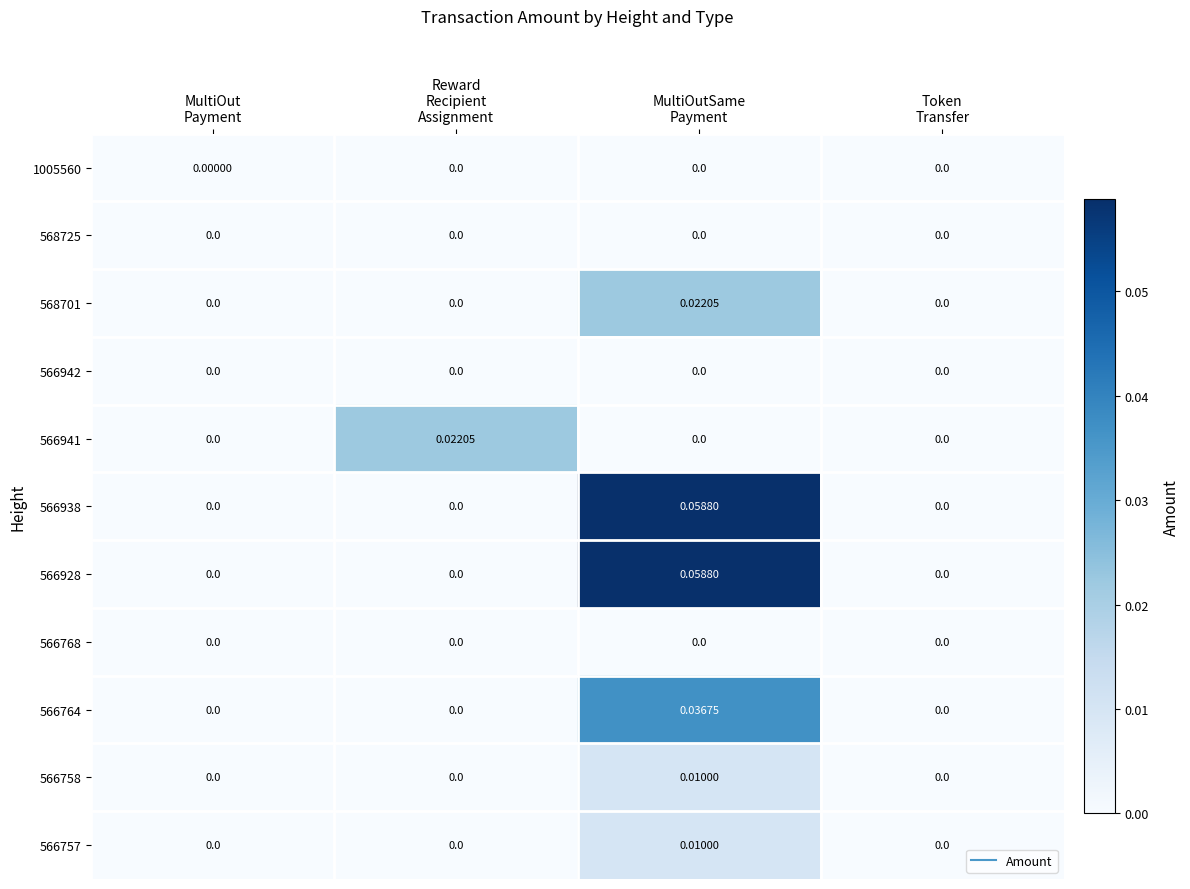

At which category is the sum across all series the highest?

MultiOutSame
Payment